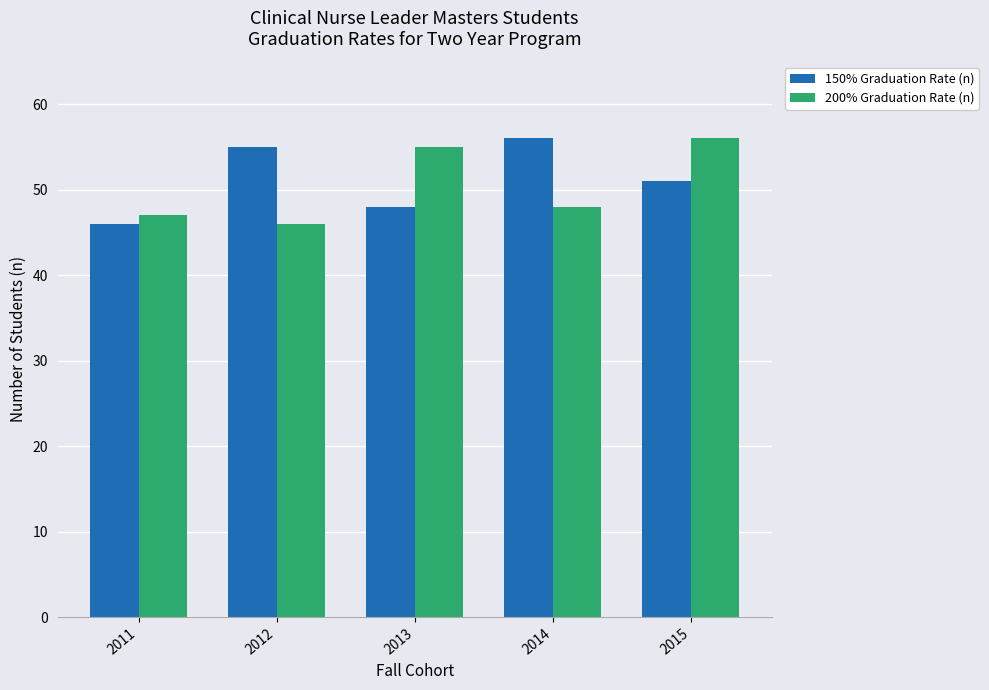

Which series changed the most between 2011 and 2014?

150% Graduation Rate (n)